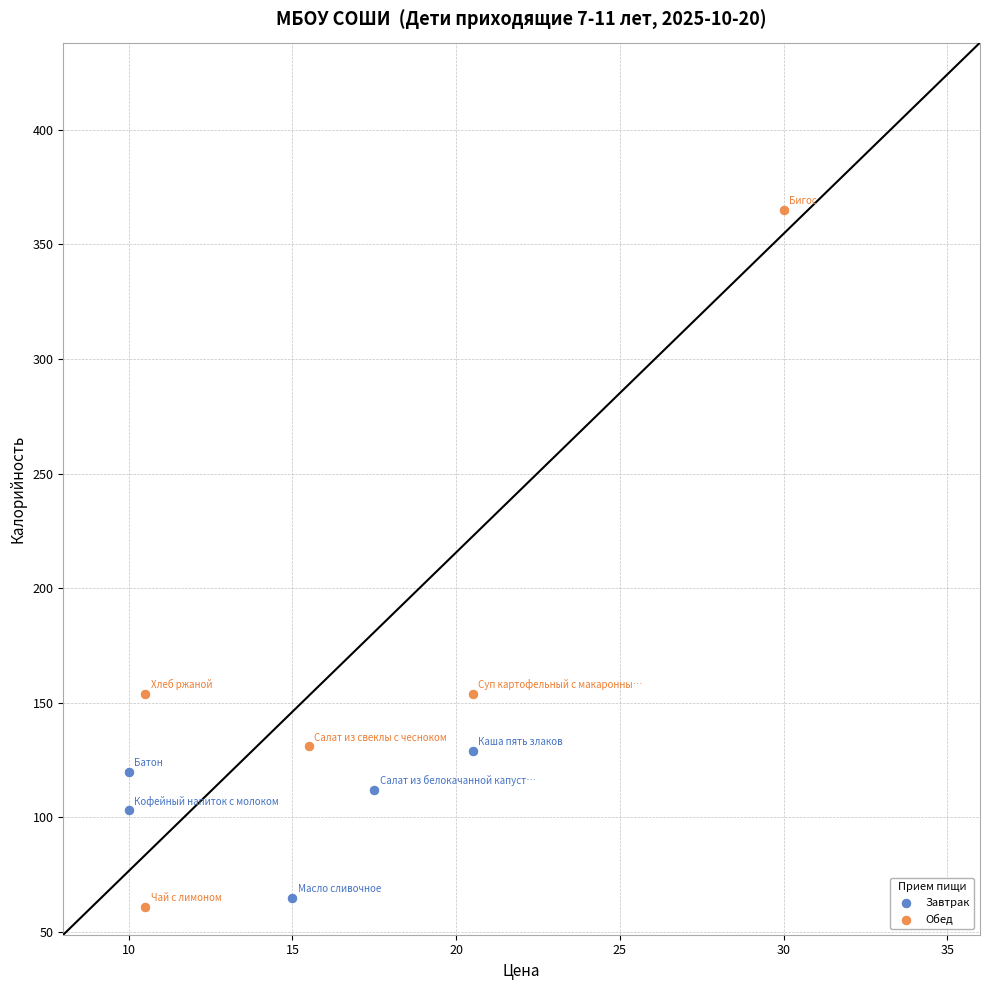

Which series has the largest Y range (max minus min)?

Обед